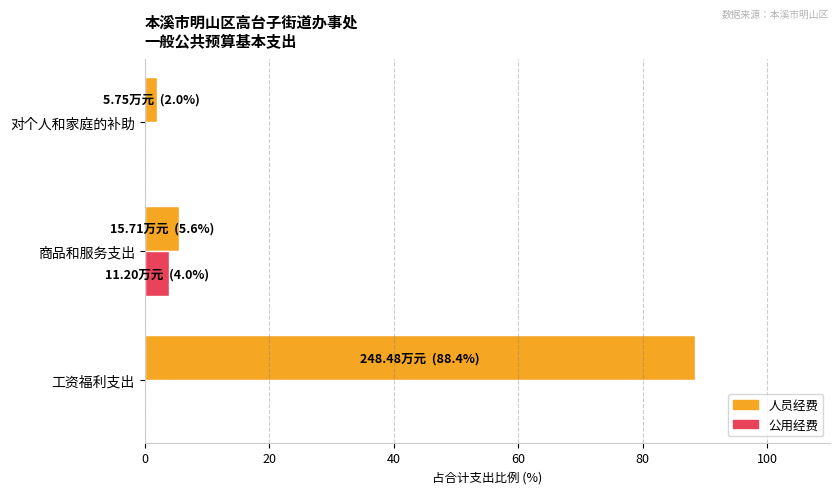

At which category is the sum across all series the highest?

工资福利支出